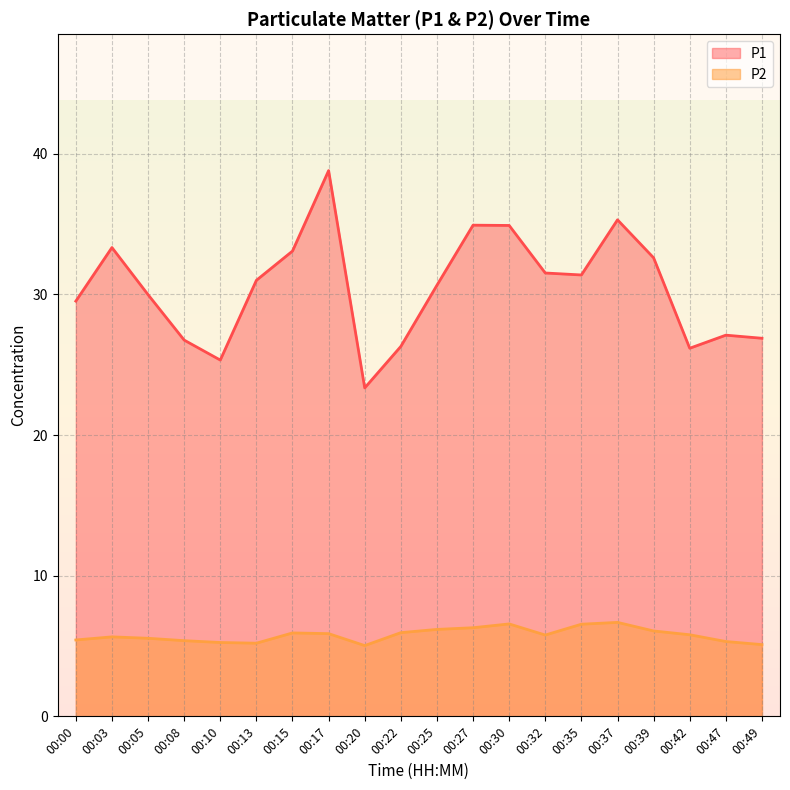

Reading right to left, list all the values displayed in this chart.

P1: 00:49=26.9	00:47=27.1	00:42=26.2	00:39=32.6	00:37=35.3	00:35=31.4	00:32=31.5	00:30=34.9	00:27=34.9	00:25=30.6	00:22=26.3	00:20=23.4	00:17=38.8	00:15=33.1	00:13=31.0	00:10=25.3	00:08=26.8	00:05=30.0	00:03=33.3	00:00=29.5
P2: 00:49=5.1	00:47=5.3	00:42=5.8	00:39=6.1	00:37=6.7	00:35=6.5	00:32=5.8	00:30=6.6	00:27=6.3	00:25=6.2	00:22=6.0	00:20=5.0	00:17=5.9	00:15=5.9	00:13=5.2	00:10=5.2	00:08=5.4	00:05=5.5	00:03=5.7	00:00=5.4